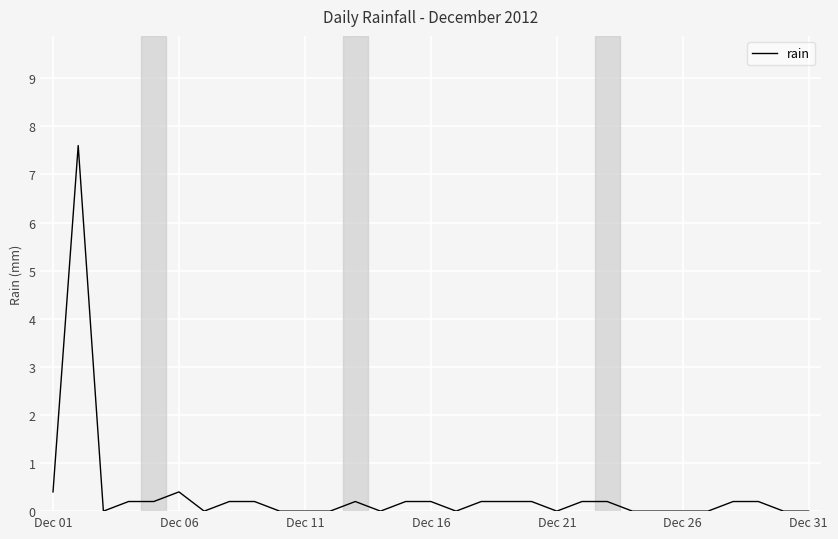

Reading right to left, extract all data points from this chart.

0.0	0.0	0.2	0.2	0.0	0.0	0.0	0.0	0.2	0.2	0.0	0.2	0.2	0.2	0.0	0.2	0.2	0.0	0.2	0.0	0.0	0.0	0.2	0.2	0.0	0.4	0.2	0.2	0.0	7.6	0.4